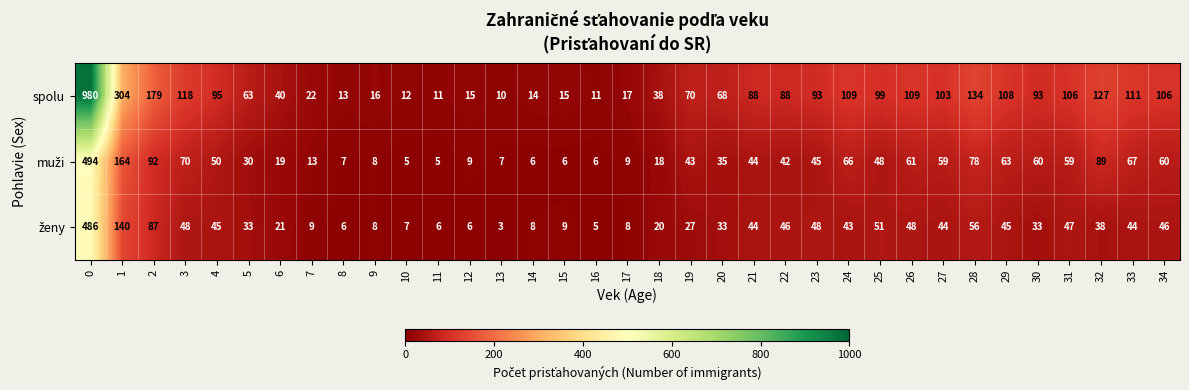

Between 4 and 6, which series saw the biggest shift?

spolu